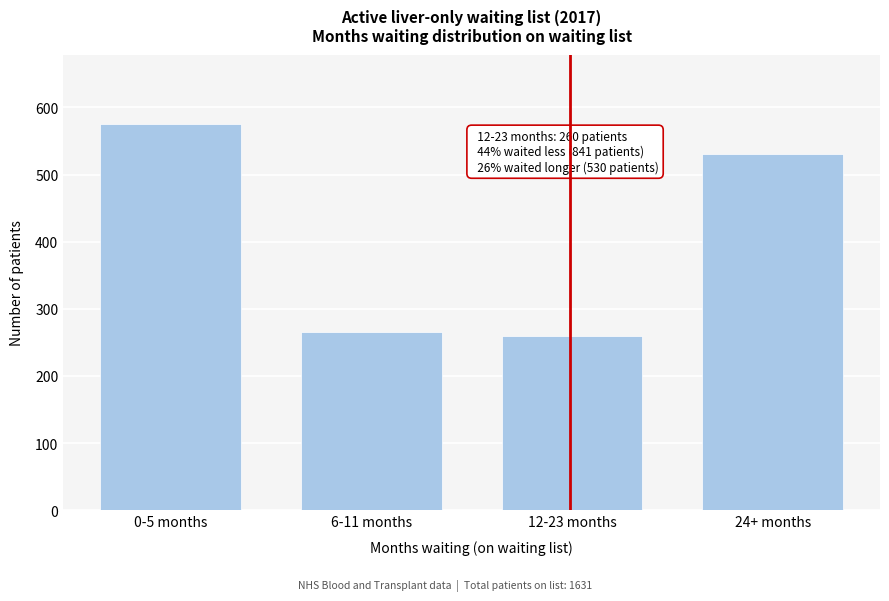

Reading left to right, extract all data points from this chart.

575	266	260	530